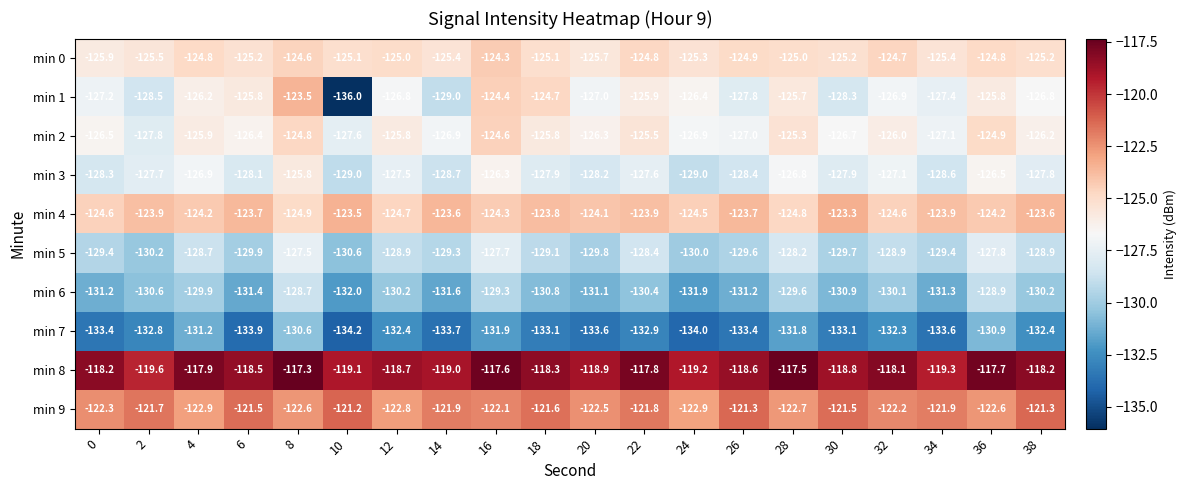

At which category is the sum across all series the highest?

8